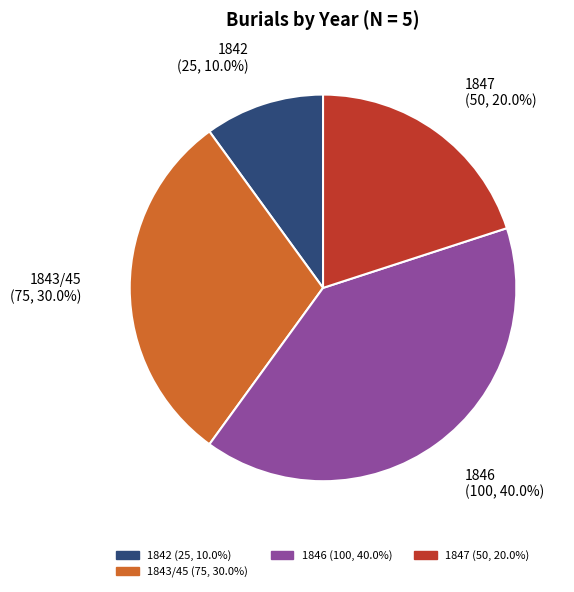

Does any single category account for the majority?

No